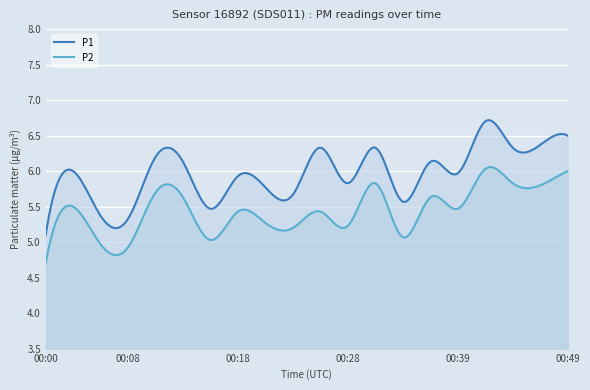

Read the P2 value at 00:21.

5.3